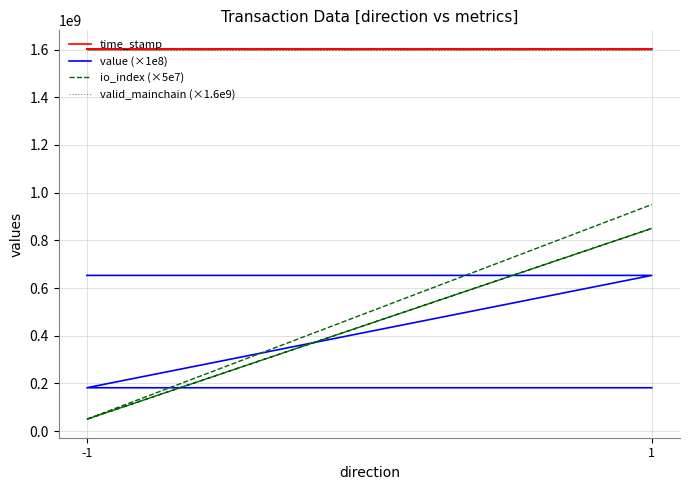

At which category does the chart reach its minimum across all series?

-1